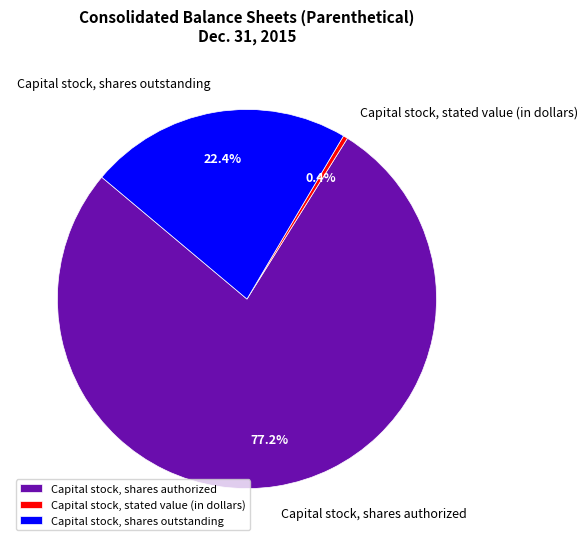

What percentage is the Capital stock, shares outstanding slice, to the nearest percent?

22%